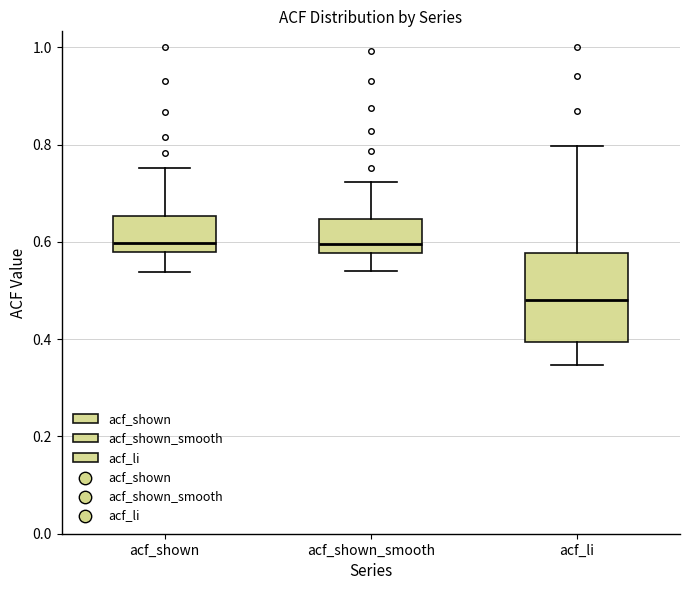

Where does the upper whisker of the box for acf_li end on the y-axis? The values are not printed on the chart, so give them approximately, as read against the axis.

0.80